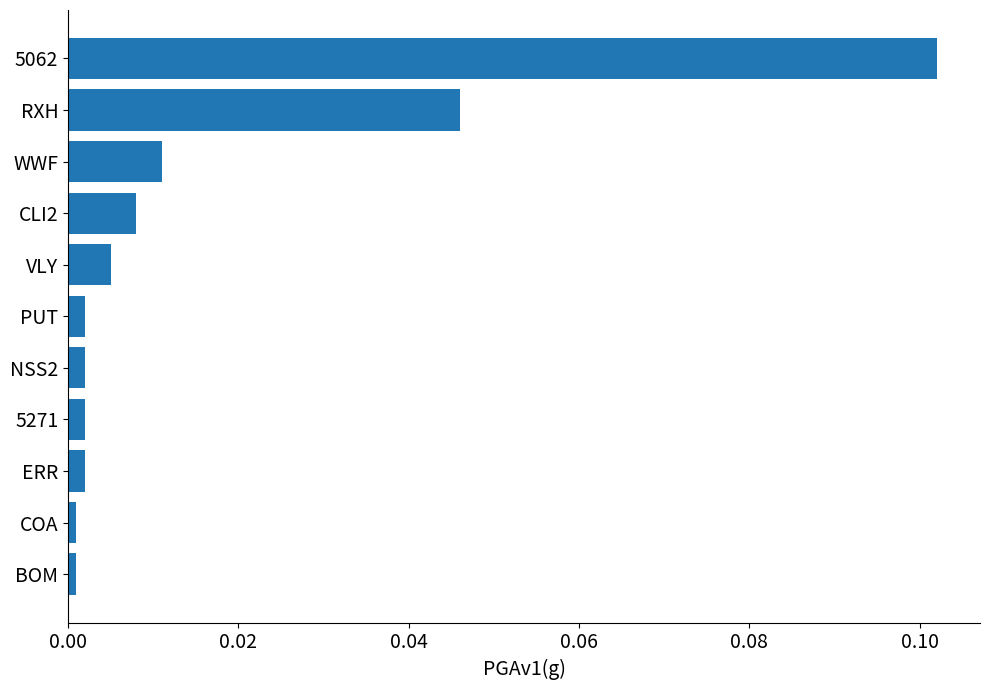

Between 5271 and RXH, which is larger?

RXH